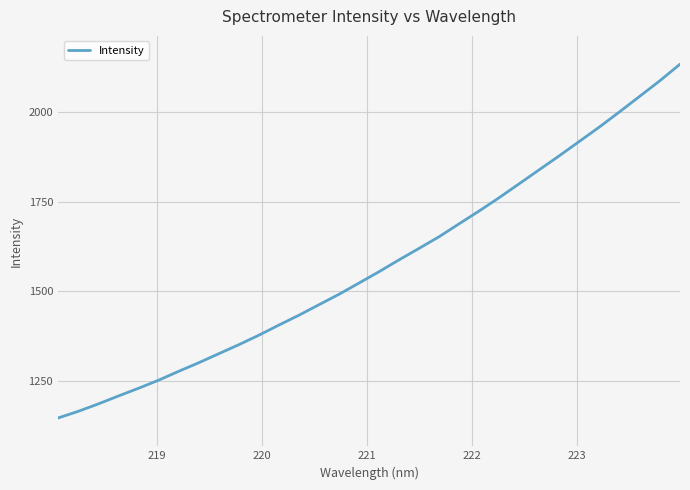

What is the difference between the maximum and minimum values?

987.4